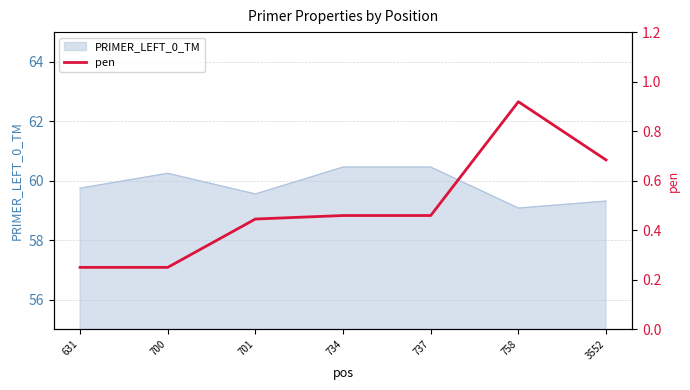

At which category does the chart reach its peak across all series?

758